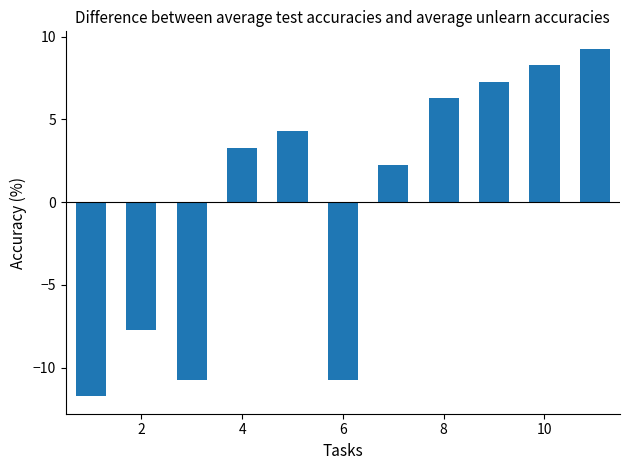

How many positive values are there?

7